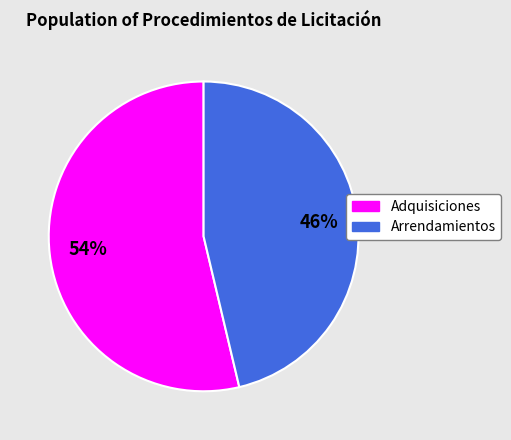

To the nearest percent, what is the average slice percentage?

50%